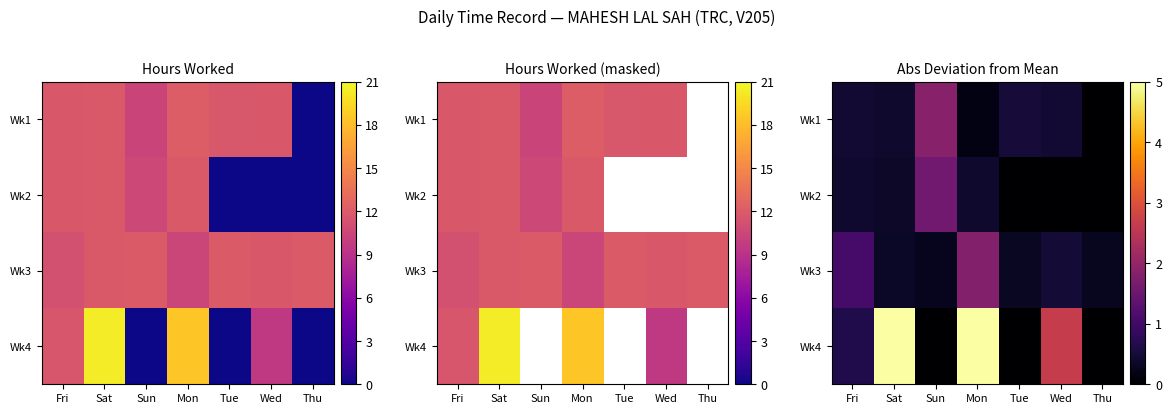

The Wk2 series shows 0.0 at Thu. True or false?

True